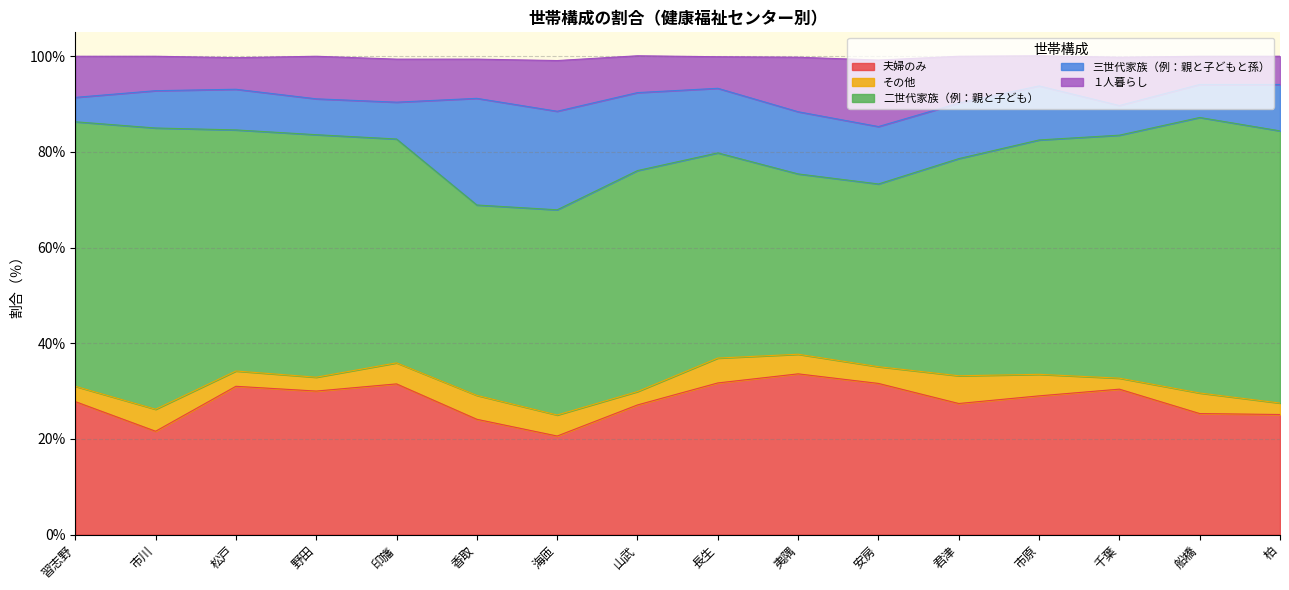

True or false: 夫婦のみ has a value of 31.7 at 長生.

True